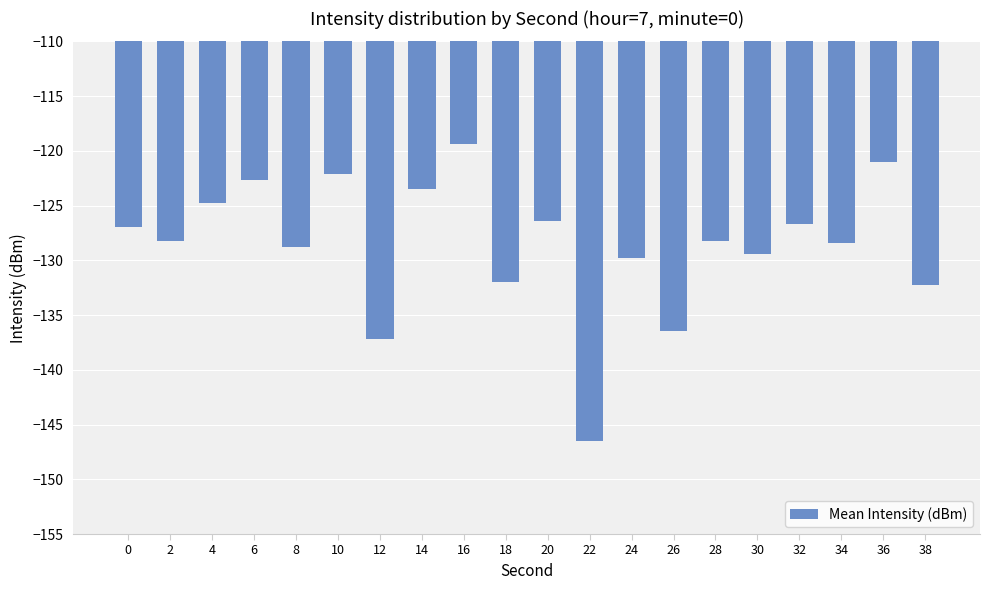

How many categories are shown in the chart?

20